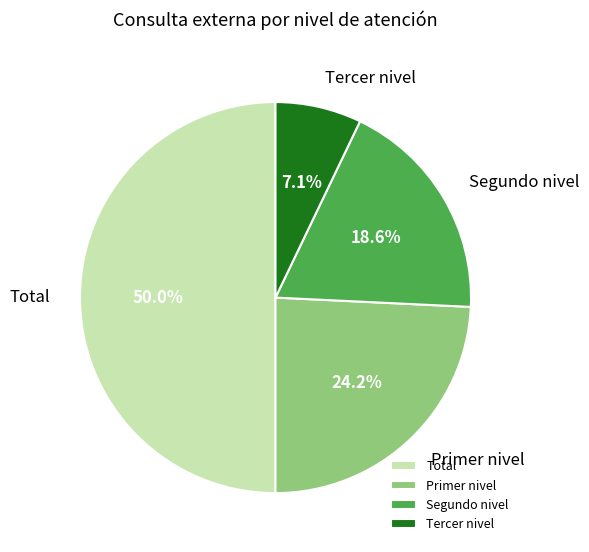

Rank the categories by value from lowest to highest.

Tercer nivel, Segundo nivel, Primer nivel, Total